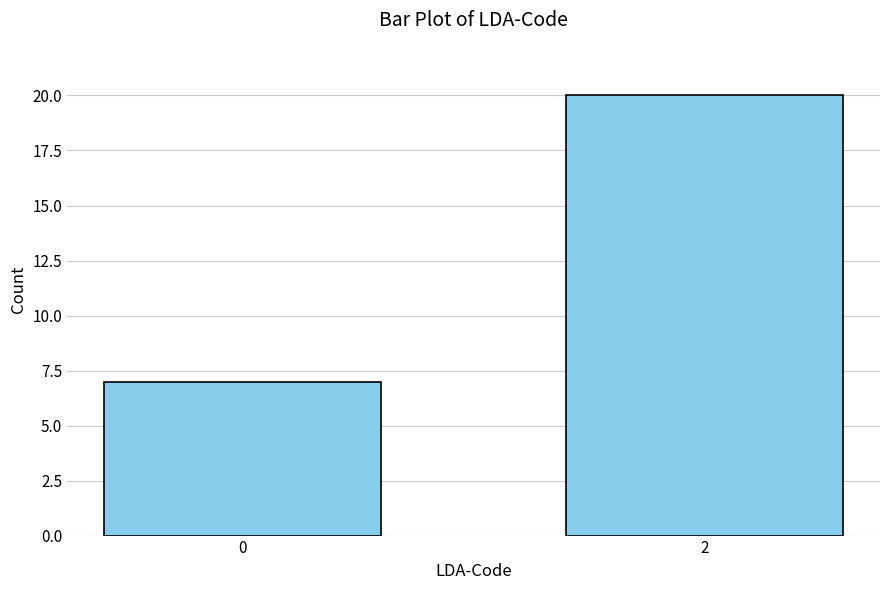

Are the bars grouped side by side (vs. stacked)?

No